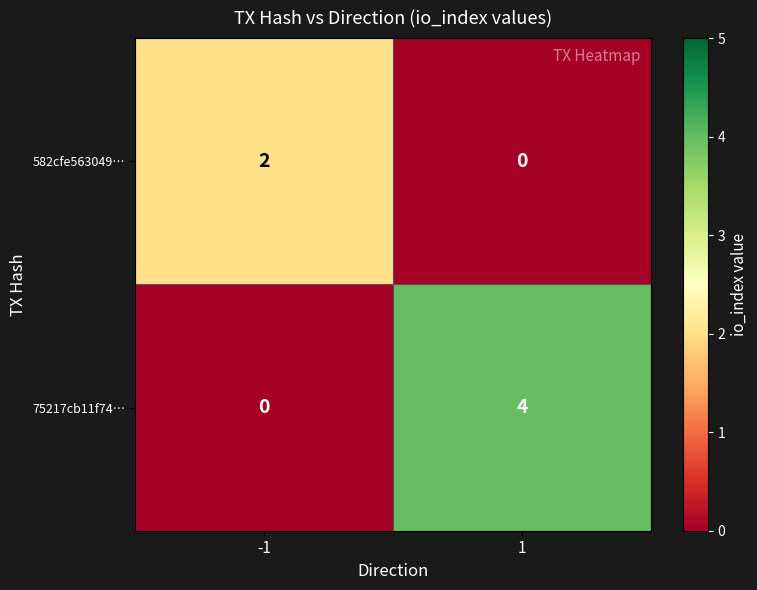

What is the maximum value shown in the chart?

4